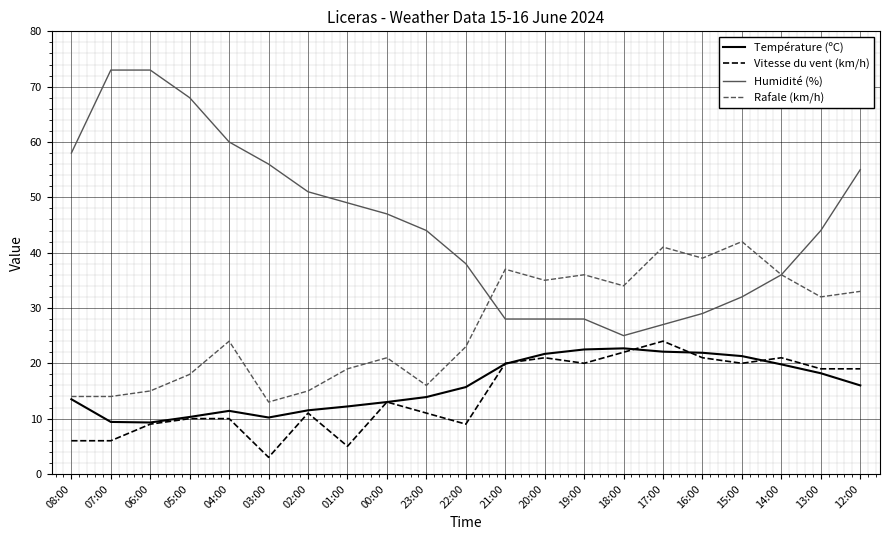

Between 08:00 and 16:00, which series saw the biggest shift?

Humidité (%)